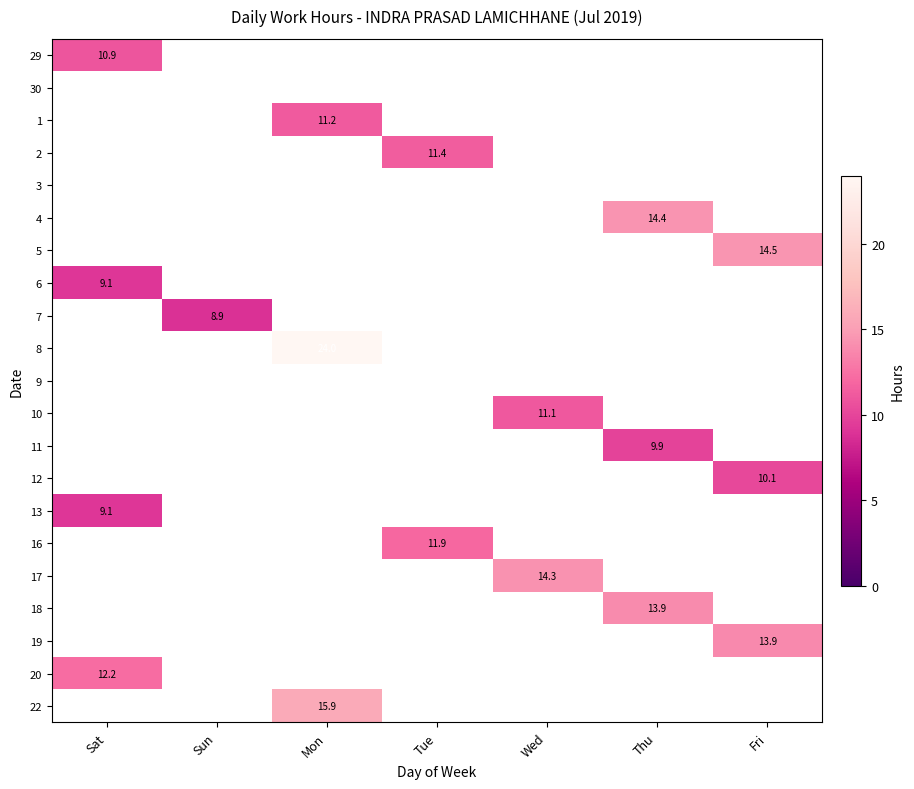

Is it true that 11 equals 0.0 at Tue?

True